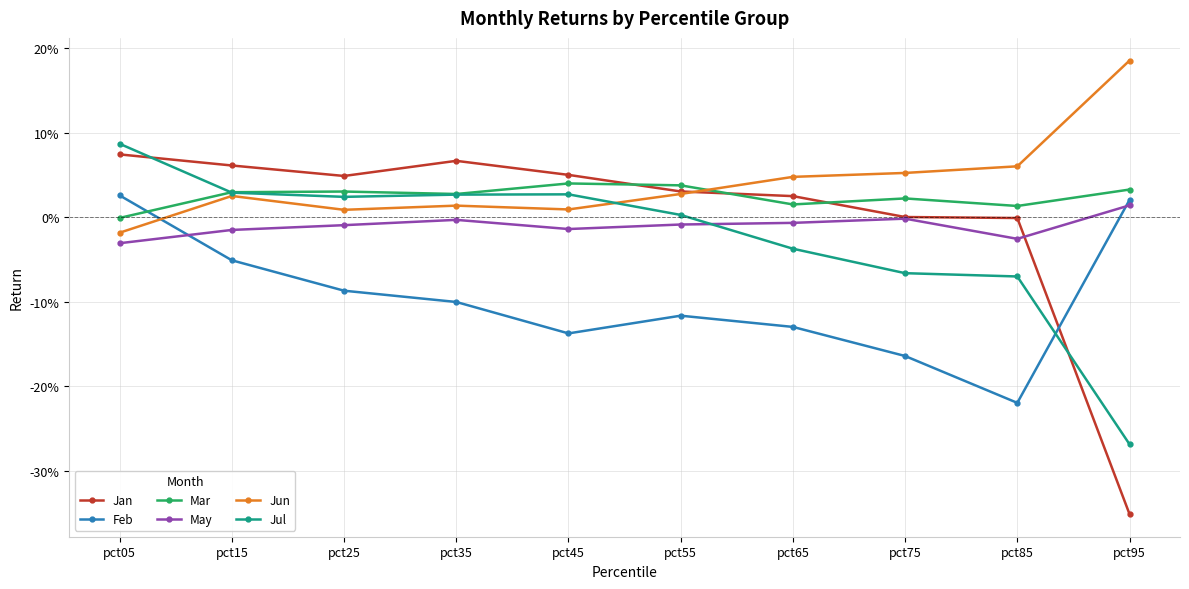

Is this an area chart (filled region under the line)?

No